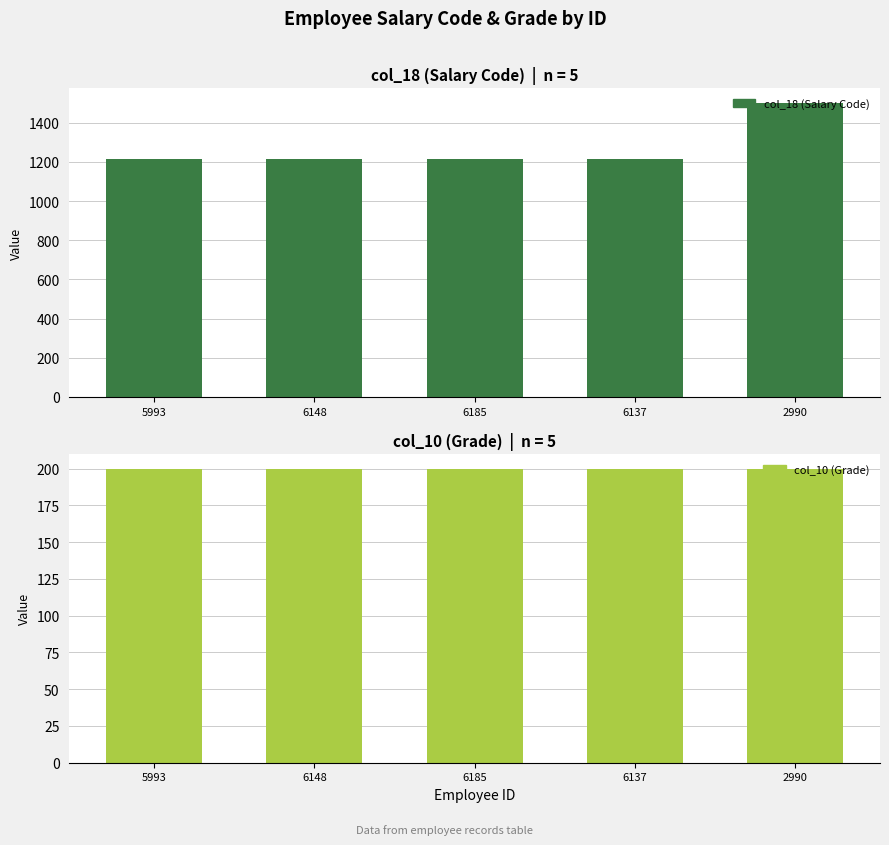

At which category does the chart reach its peak across all series?

2990